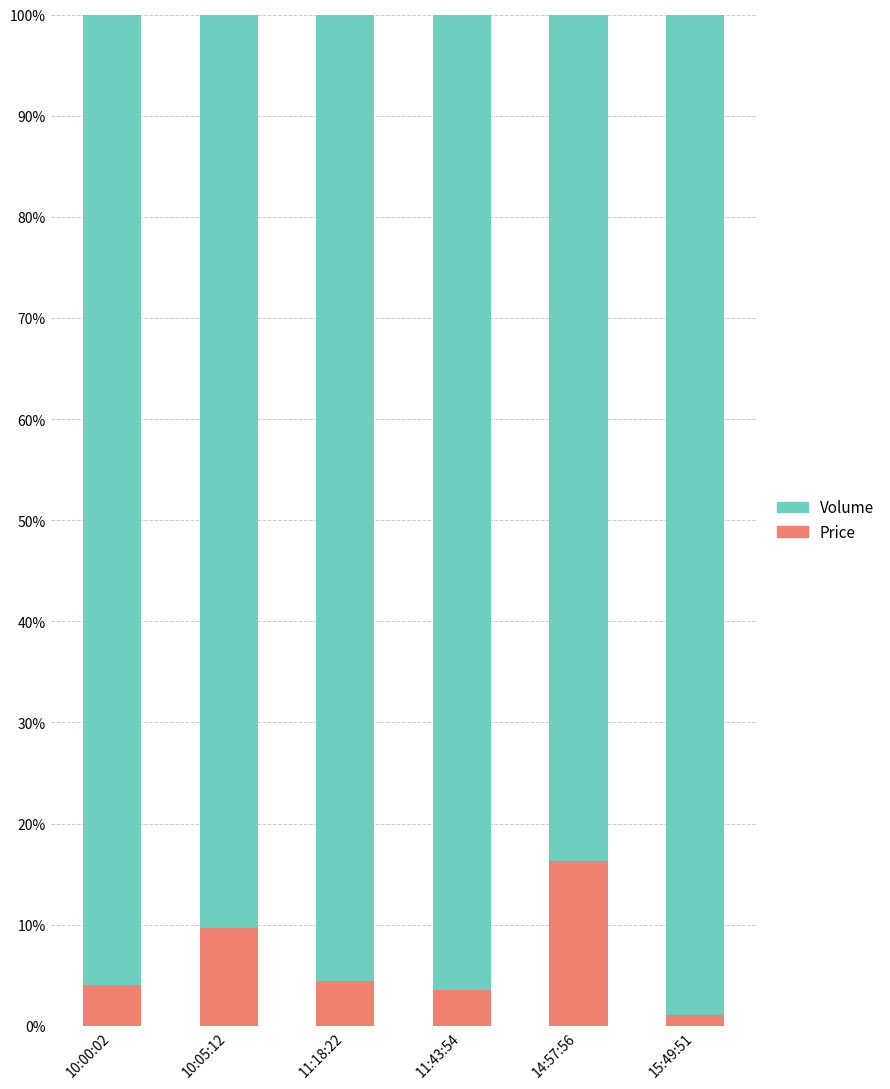

What is the sum of all Price values?

39.2